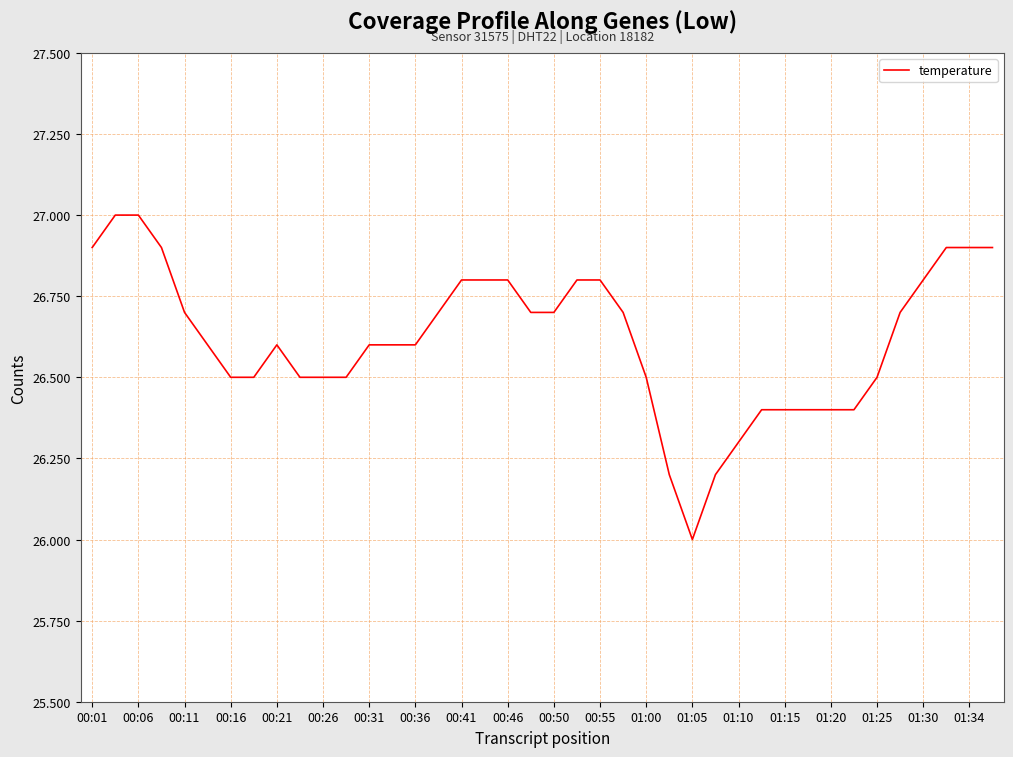

What is the smallest value displayed?

26.0